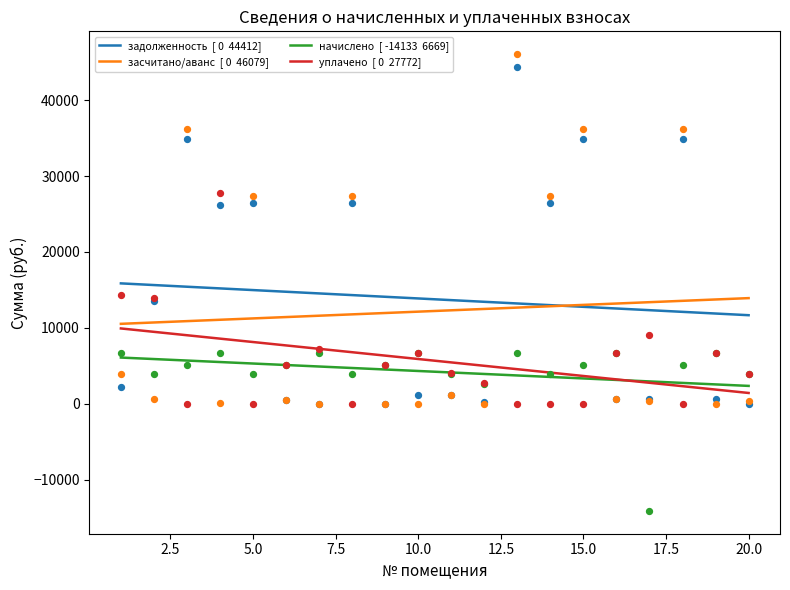

Which series contains the highest Y value?

засчитано/аванс